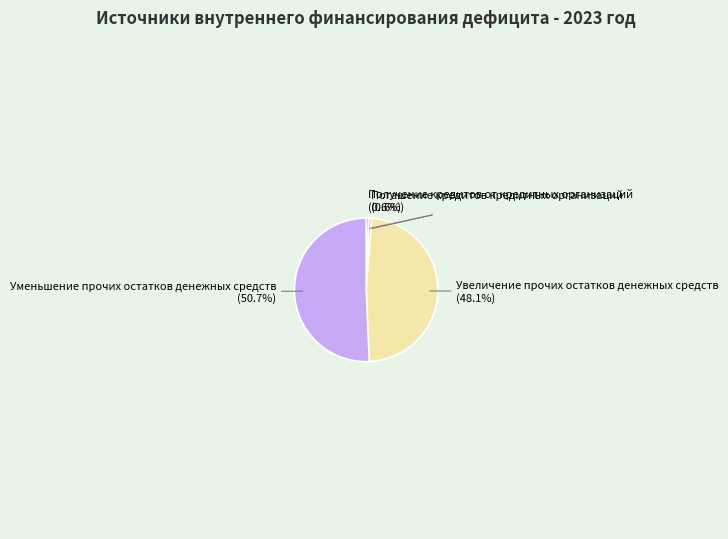

Which category accounts for the majority?

Уменьшение прочих остатков денежных средств